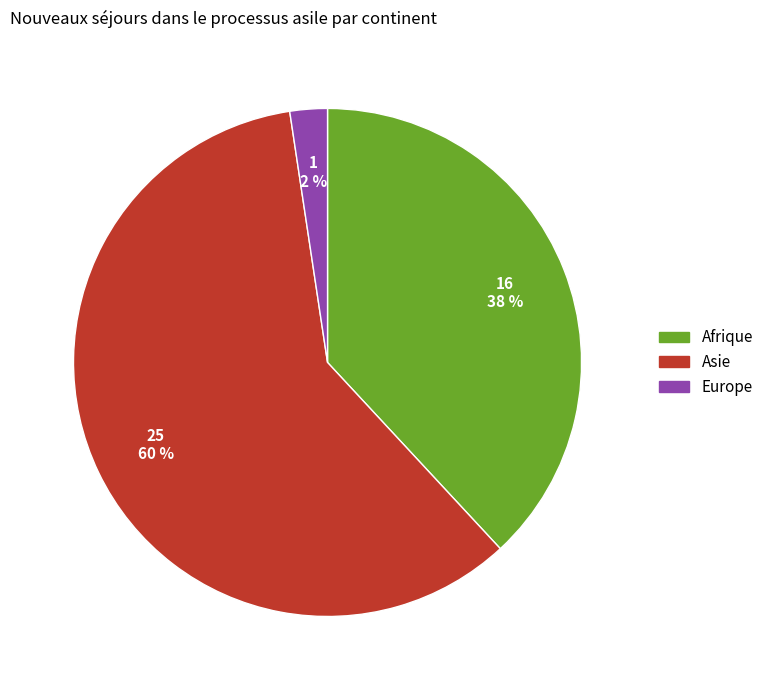

To the nearest percent, what is the average slice percentage?

33%